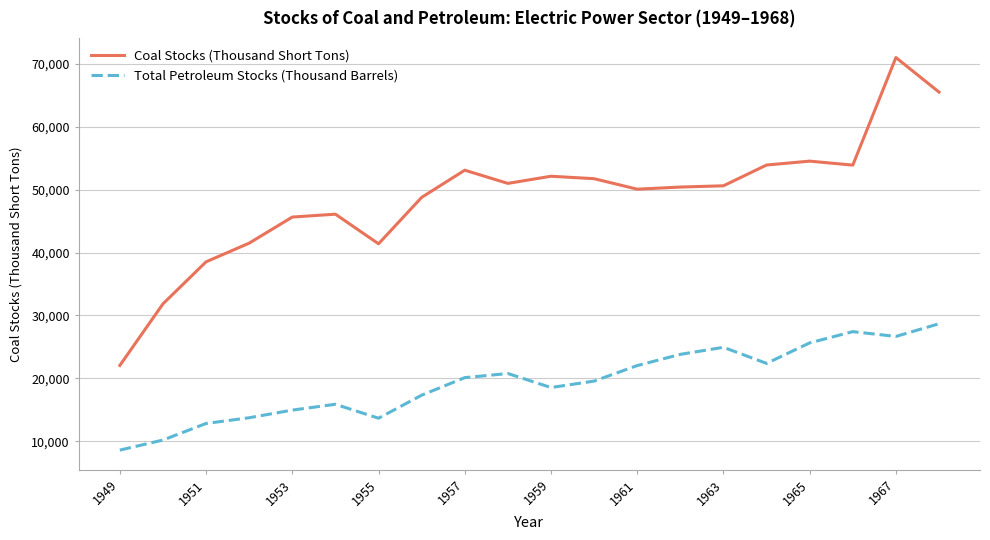

What is the difference between the maximum and minimum values in the Coal Stocks (Thousand Short Tons) series?

48933.5